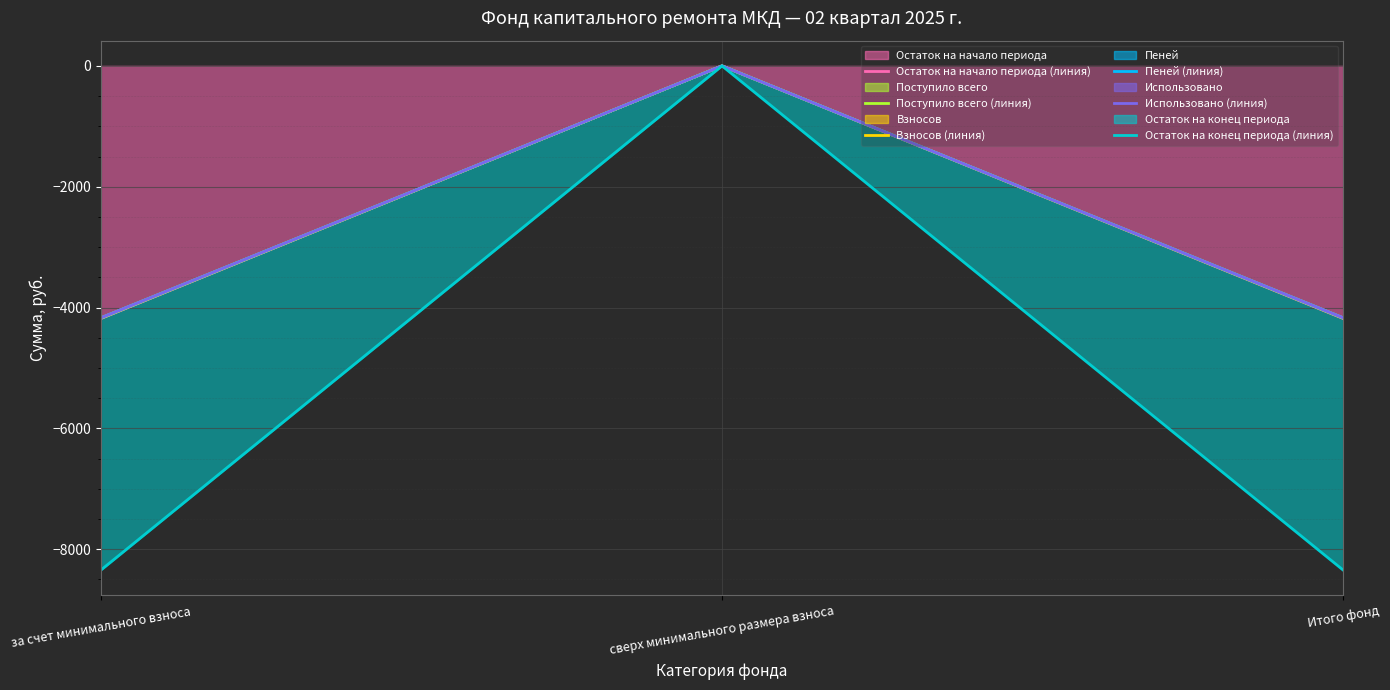

What is the average value of the Поступило всего (линия) series?

-2784.3